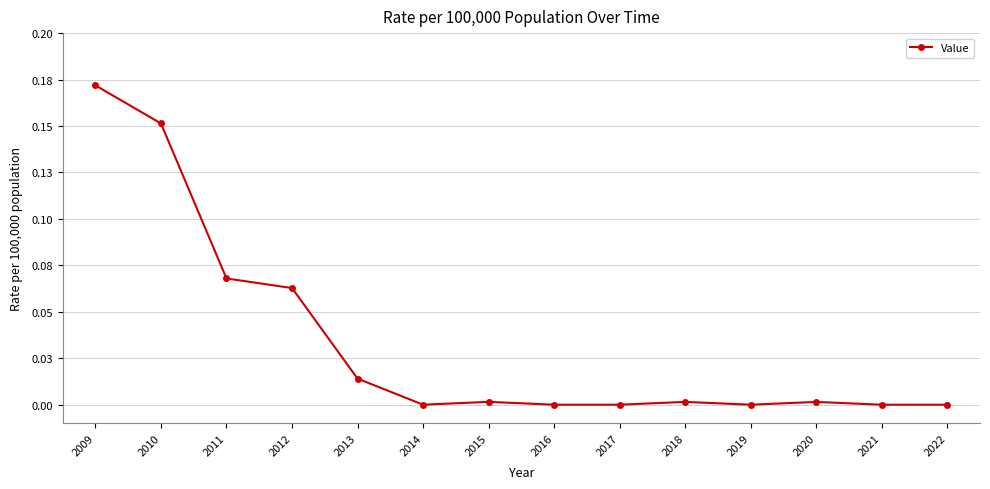

List the labels in order of value, smallest first.

2014, 2016, 2017, 2019, 2021, 2022, 2020, 2018, 2015, 2013, 2012, 2011, 2010, 2009